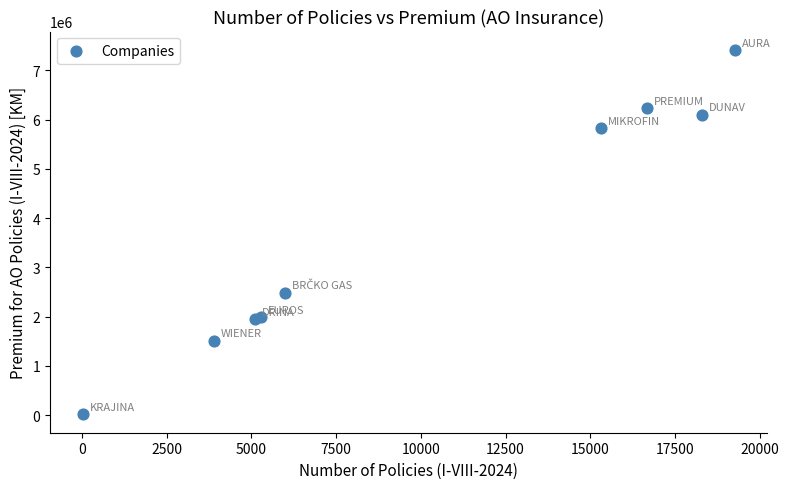

What Y value in the scatter plot is closest to 3715618?

2486281